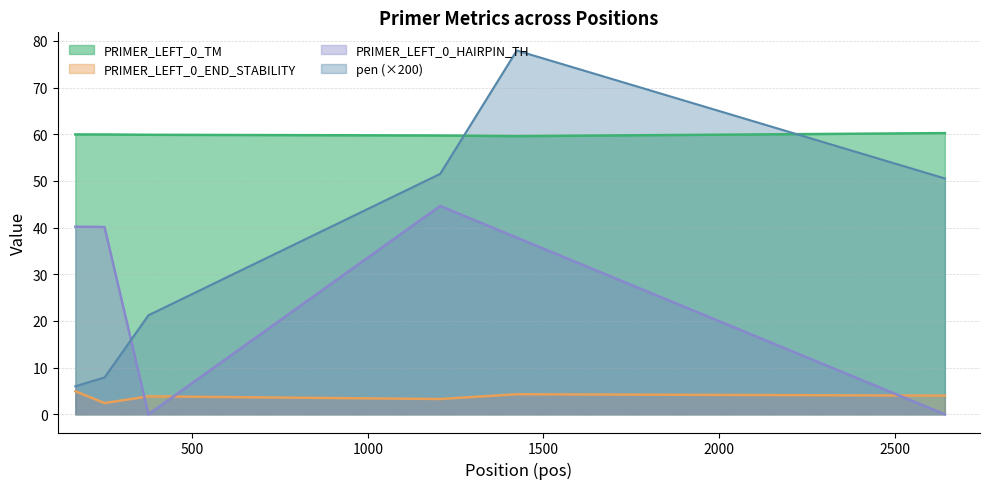

True or false: PRIMER_LEFT_0_END_STABILITY and pen intersect in this chart.

False